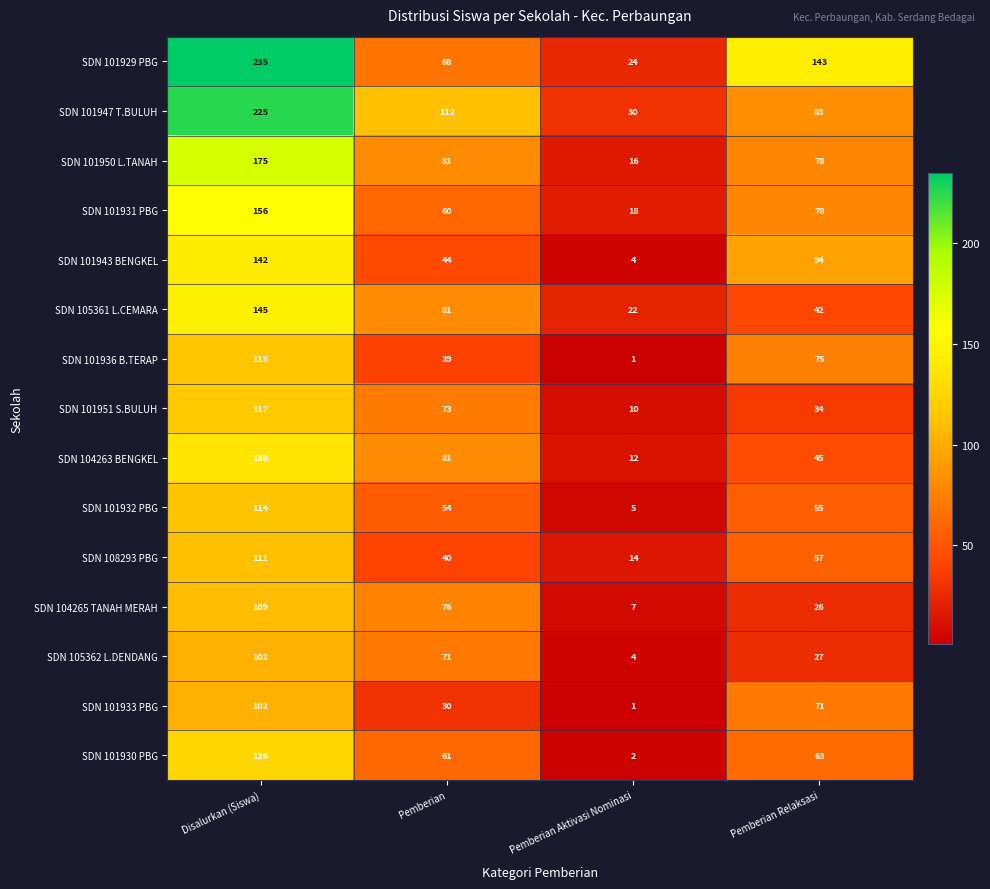

The SDN 101931 PBG series shows 13 at Pemberian. True or false?

False